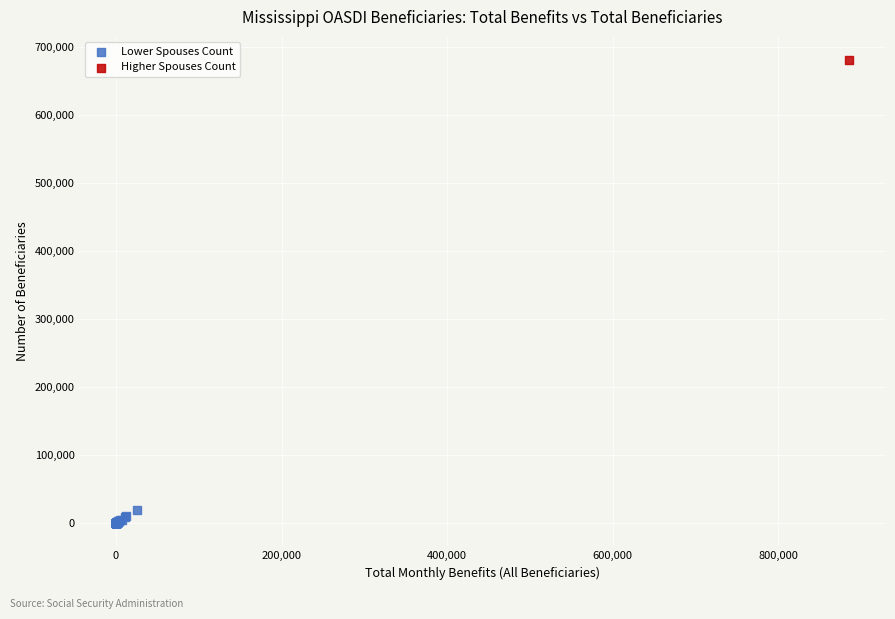

What are all the series names shown in the legend?

Lower Spouses Count, Higher Spouses Count